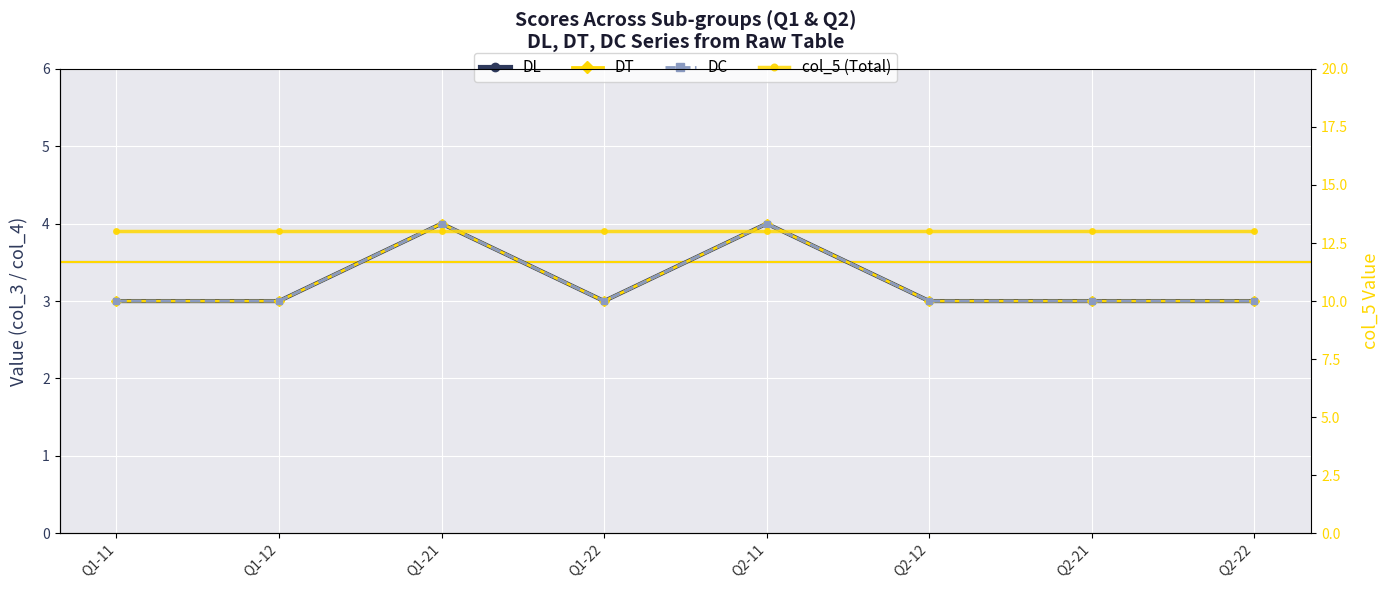

Which series has the largest range (max minus min)?

DL